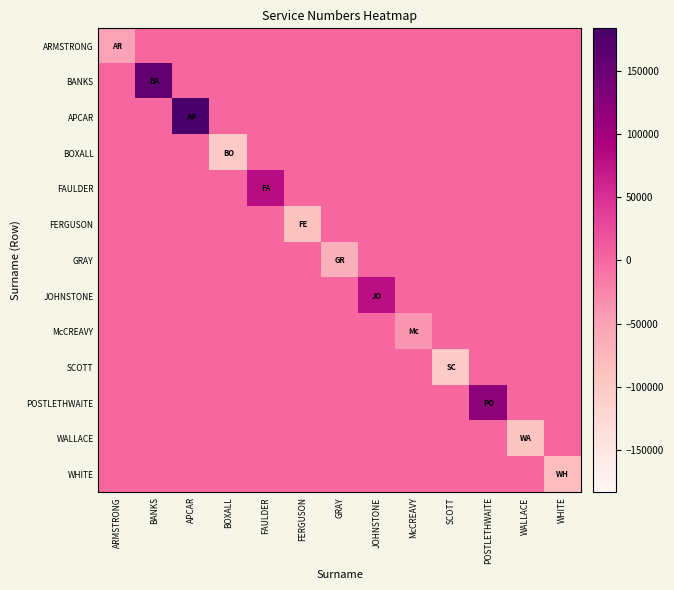

Reading right to left, extract all data points from this chart.

ARMSTRONG: WHITE=0.0	WALLACE=0.0	POSTLETHWAITE=0.0	SCOTT=0.0	McCREAVY=0.0	JOHNSTONE=0.0	GRAY=0.0	FERGUSON=0.0	FAULDER=0.0	BOXALL=0.0	APCAR=0.0	BANKS=0.0	ARMSTRONG=-51356.2
BANKS: WHITE=0.0	WALLACE=0.0	POSTLETHWAITE=0.0	SCOTT=0.0	McCREAVY=0.0	JOHNSTONE=0.0	GRAY=0.0	FERGUSON=0.0	FAULDER=0.0	BOXALL=0.0	APCAR=0.0	BANKS=160872.8	ARMSTRONG=0.0
APCAR: WHITE=0.0	WALLACE=0.0	POSTLETHWAITE=0.0	SCOTT=0.0	McCREAVY=0.0	JOHNSTONE=0.0	GRAY=0.0	FERGUSON=0.0	FAULDER=0.0	BOXALL=0.0	APCAR=183608.8	BANKS=0.0	ARMSTRONG=0.0
BOXALL: WHITE=0.0	WALLACE=0.0	POSTLETHWAITE=0.0	SCOTT=0.0	McCREAVY=0.0	JOHNSTONE=0.0	GRAY=0.0	FERGUSON=0.0	FAULDER=0.0	BOXALL=-101304.2	APCAR=0.0	BANKS=0.0	ARMSTRONG=0.0
FAULDER: WHITE=0.0	WALLACE=0.0	POSTLETHWAITE=0.0	SCOTT=0.0	McCREAVY=0.0	JOHNSTONE=0.0	GRAY=0.0	FERGUSON=0.0	FAULDER=80575.8	BOXALL=0.0	APCAR=0.0	BANKS=0.0	ARMSTRONG=0.0
FERGUSON: WHITE=0.0	WALLACE=0.0	POSTLETHWAITE=0.0	SCOTT=0.0	McCREAVY=0.0	JOHNSTONE=0.0	GRAY=0.0	FERGUSON=-88146.2	FAULDER=0.0	BOXALL=0.0	APCAR=0.0	BANKS=0.0	ARMSTRONG=0.0
GRAY: WHITE=0.0	WALLACE=0.0	POSTLETHWAITE=0.0	SCOTT=0.0	McCREAVY=0.0	JOHNSTONE=0.0	GRAY=-66690.2	FERGUSON=0.0	FAULDER=0.0	BOXALL=0.0	APCAR=0.0	BANKS=0.0	ARMSTRONG=0.0
JOHNSTONE: WHITE=0.0	WALLACE=0.0	POSTLETHWAITE=0.0	SCOTT=0.0	McCREAVY=0.0	JOHNSTONE=79189.8	GRAY=0.0	FERGUSON=0.0	FAULDER=0.0	BOXALL=0.0	APCAR=0.0	BANKS=0.0	ARMSTRONG=0.0
McCREAVY: WHITE=0.0	WALLACE=0.0	POSTLETHWAITE=0.0	SCOTT=0.0	McCREAVY=-39969.2	JOHNSTONE=0.0	GRAY=0.0	FERGUSON=0.0	FAULDER=0.0	BOXALL=0.0	APCAR=0.0	BANKS=0.0	ARMSTRONG=0.0
SCOTT: WHITE=0.0	WALLACE=0.0	POSTLETHWAITE=0.0	SCOTT=-102146.2	McCREAVY=0.0	JOHNSTONE=0.0	GRAY=0.0	FERGUSON=0.0	FAULDER=0.0	BOXALL=0.0	APCAR=0.0	BANKS=0.0	ARMSTRONG=0.0
POSTLETHWAITE: WHITE=0.0	WALLACE=0.0	POSTLETHWAITE=119808.8	SCOTT=0.0	McCREAVY=0.0	JOHNSTONE=0.0	GRAY=0.0	FERGUSON=0.0	FAULDER=0.0	BOXALL=0.0	APCAR=0.0	BANKS=0.0	ARMSTRONG=0.0
WALLACE: WHITE=0.0	WALLACE=-91826.2	POSTLETHWAITE=0.0	SCOTT=0.0	McCREAVY=0.0	JOHNSTONE=0.0	GRAY=0.0	FERGUSON=0.0	FAULDER=0.0	BOXALL=0.0	APCAR=0.0	BANKS=0.0	ARMSTRONG=0.0
WHITE: WHITE=-82617.2	WALLACE=0.0	POSTLETHWAITE=0.0	SCOTT=0.0	McCREAVY=0.0	JOHNSTONE=0.0	GRAY=0.0	FERGUSON=0.0	FAULDER=0.0	BOXALL=0.0	APCAR=0.0	BANKS=0.0	ARMSTRONG=0.0